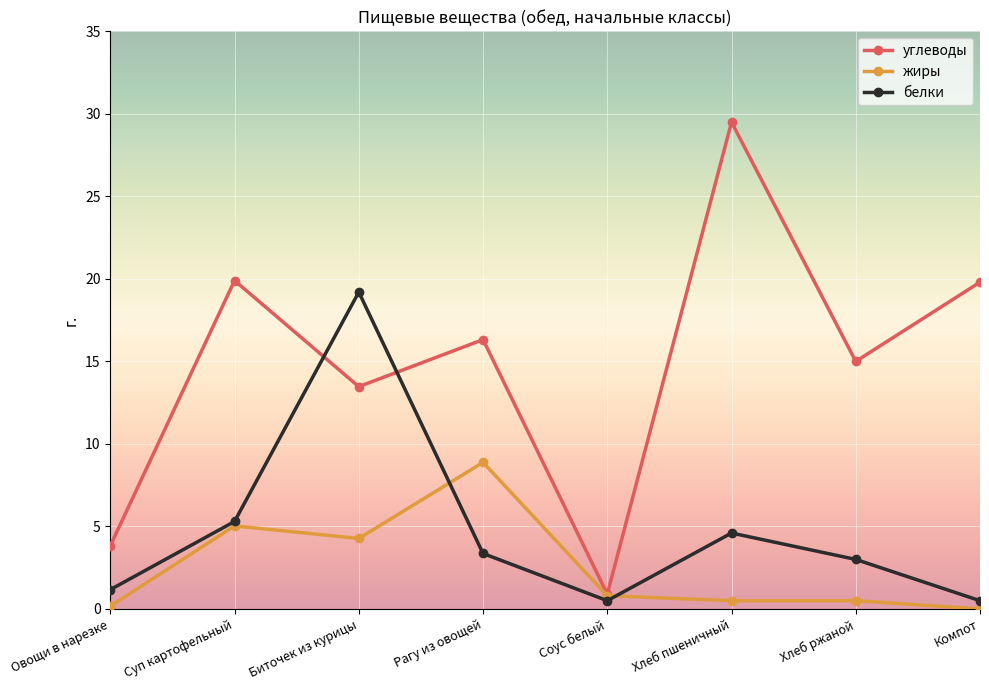

True or false: жиры and белки intersect in this chart.

True